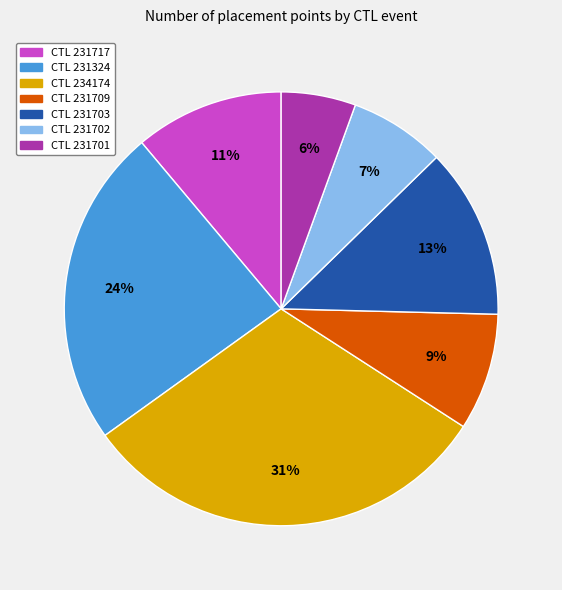

To the nearest percent, what is the difference between the largest and smallest slice percentages?

25%